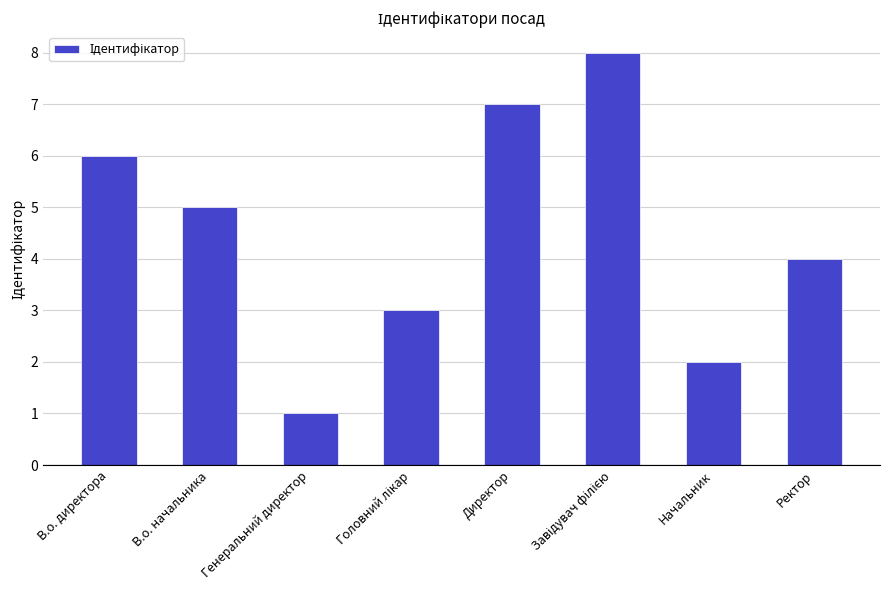

At which category does the chart reach its minimum across all series?

Генеральний директор